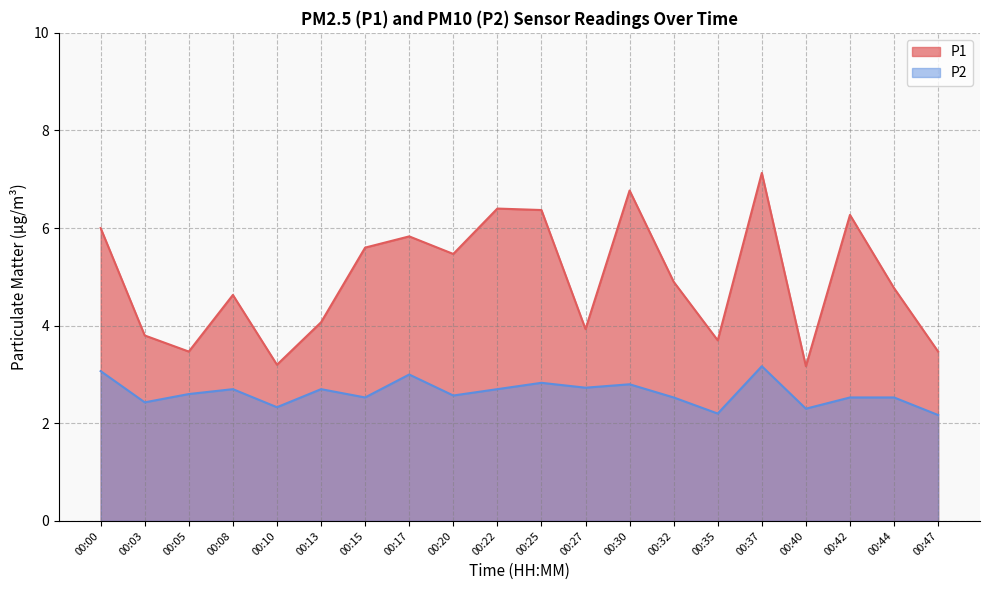

What is the highest value of the P2 series?

3.2